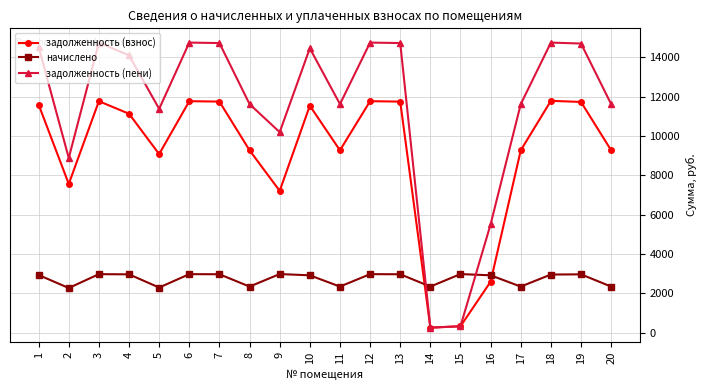

What is the average value of the задолженность (взнос) series?

9036.9